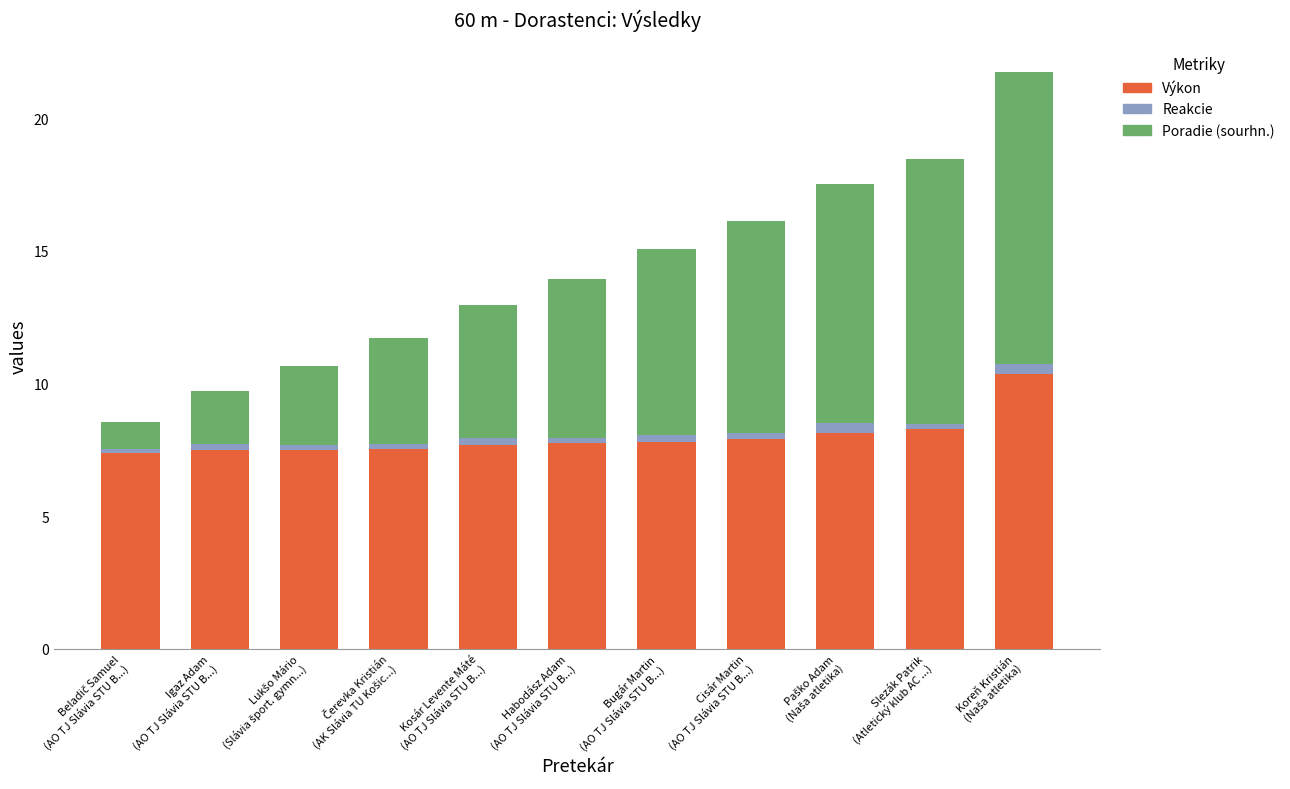

What is the lowest value of the Výkon series?

7.4